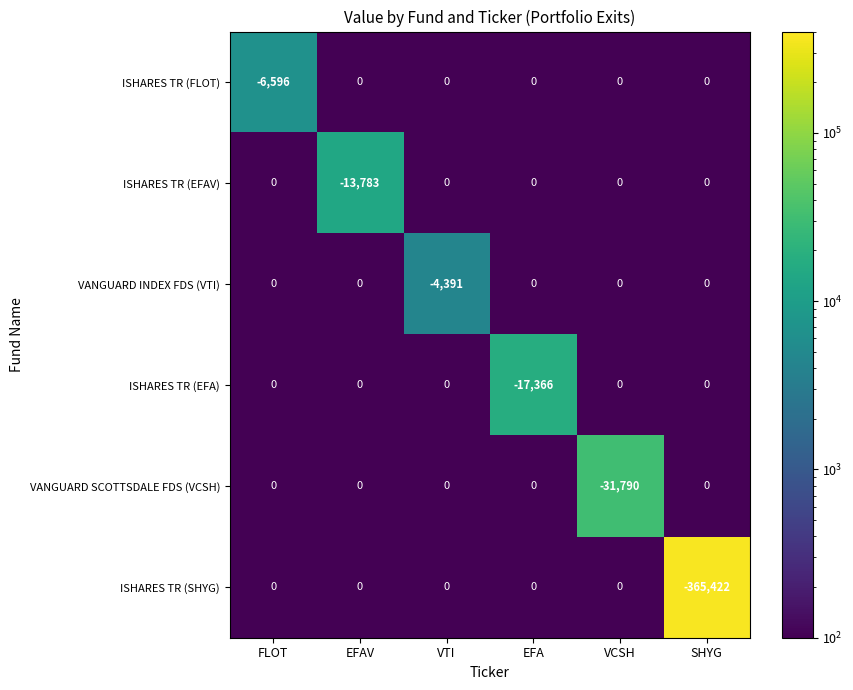

What is the sum of all ISHARES TR (SHYG) values?

-365422